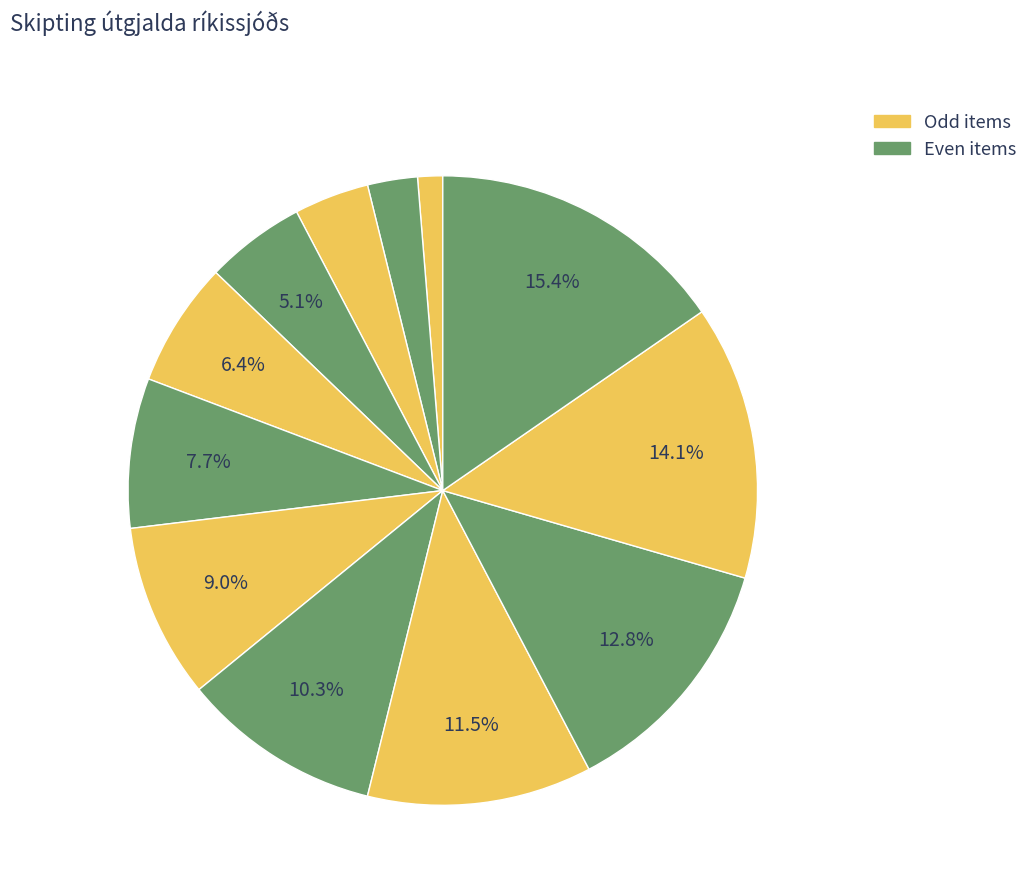

Which category has the biggest portion of the pie?

Þjóðhagsspá 2024-2029